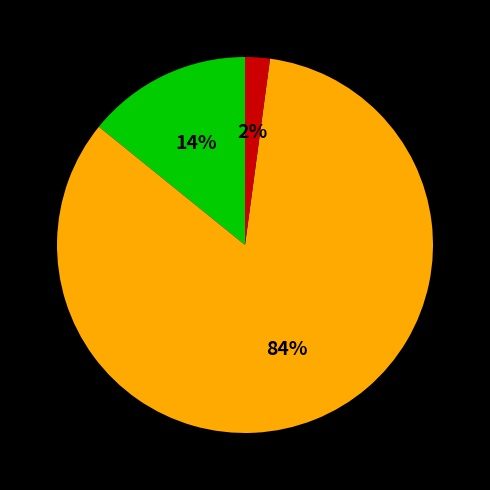

To the nearest percent, what is the difference between the largest and smallest slice percentages?

82%